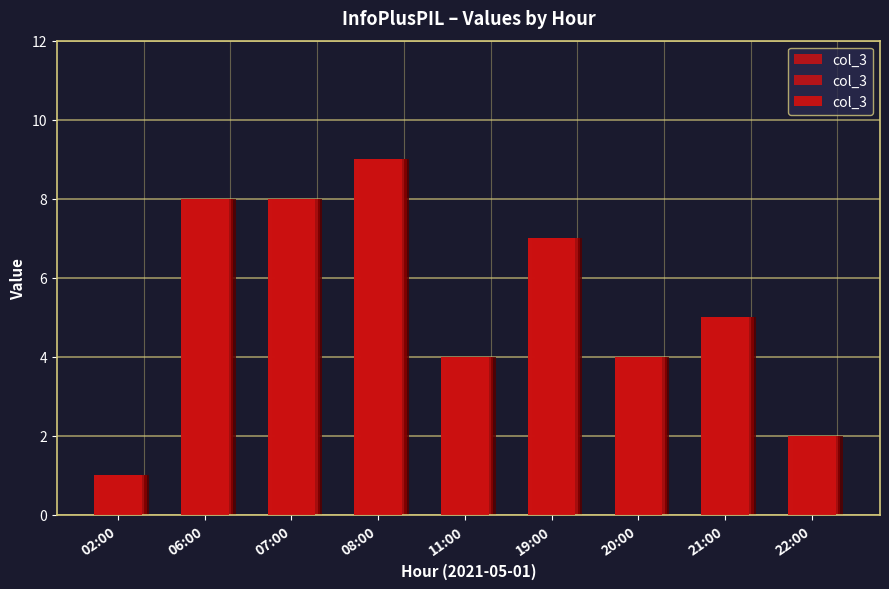

Reading right to left, list all the values displayed in this chart.

2	5	4	7	4	9	8	8	1